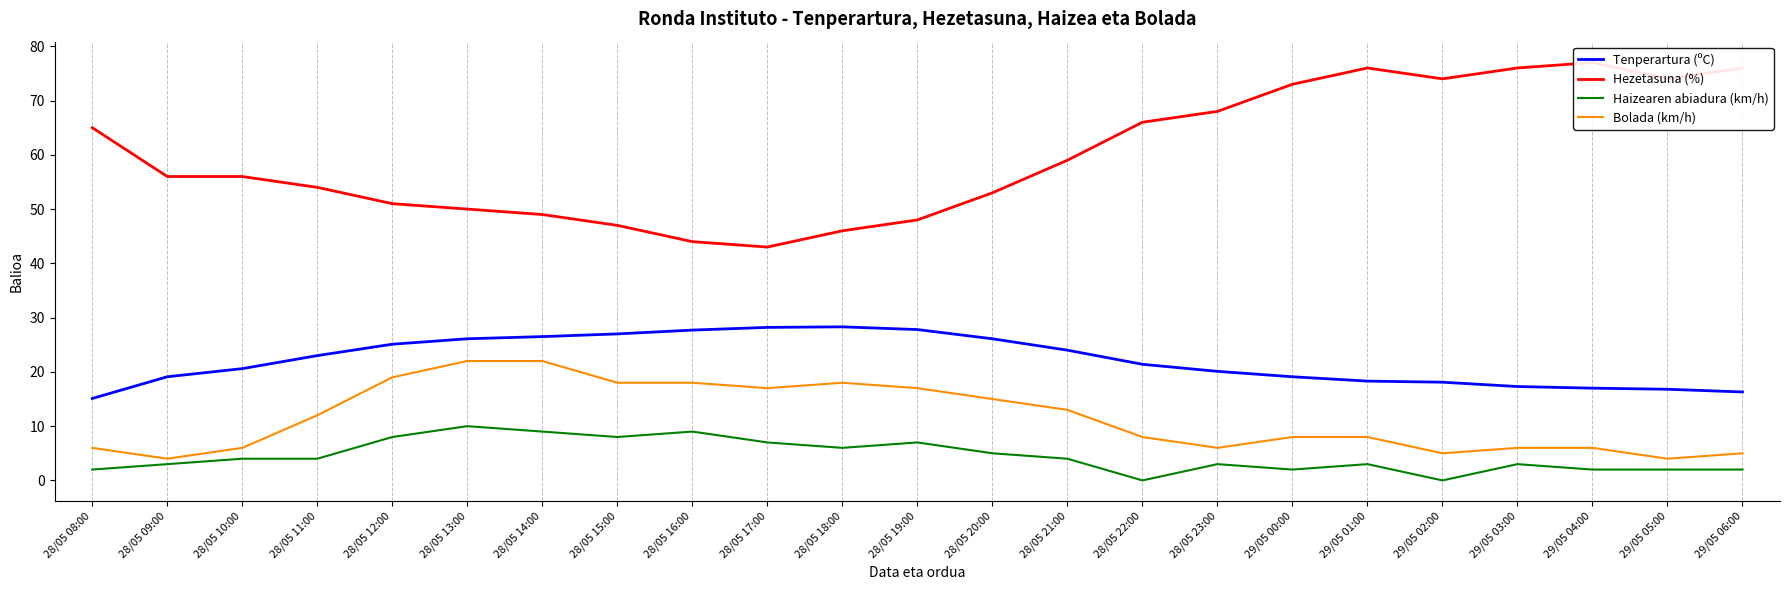

True or false: Hezetasuna (%) and Haizearen abiadura (km/h) cross at least once.

False